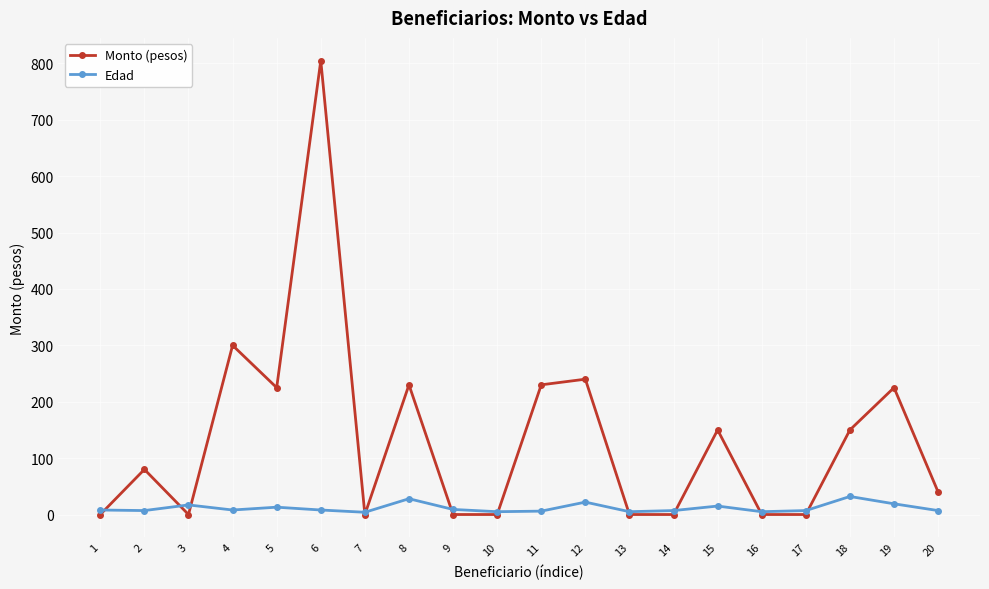

Count the number of categories in the chart.

20